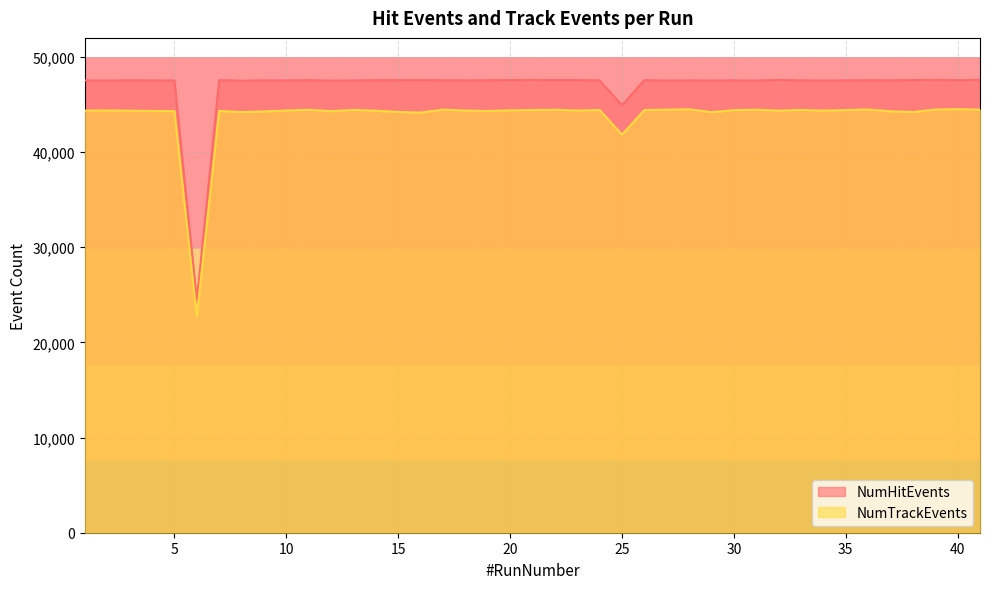

What is the highest value of the NumHitEvents series?

47587